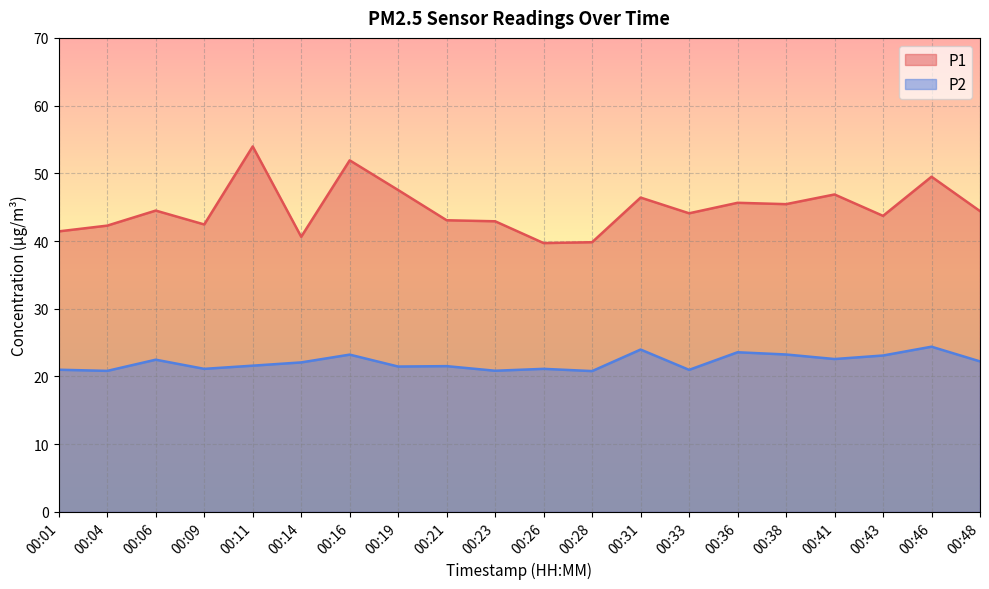

True or false: P1 has a value of 16.2 at 00:06.

False